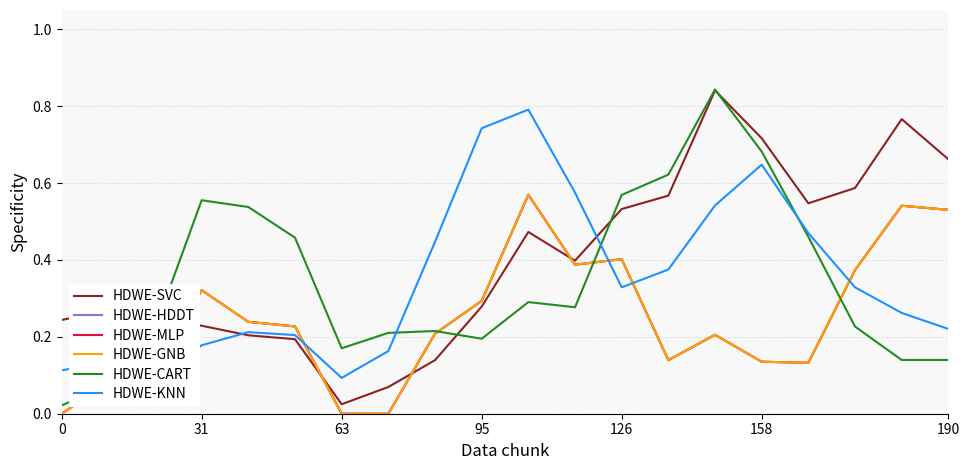

What is the sum of the HDWE-HDDT values at 10 and 17?

0.9